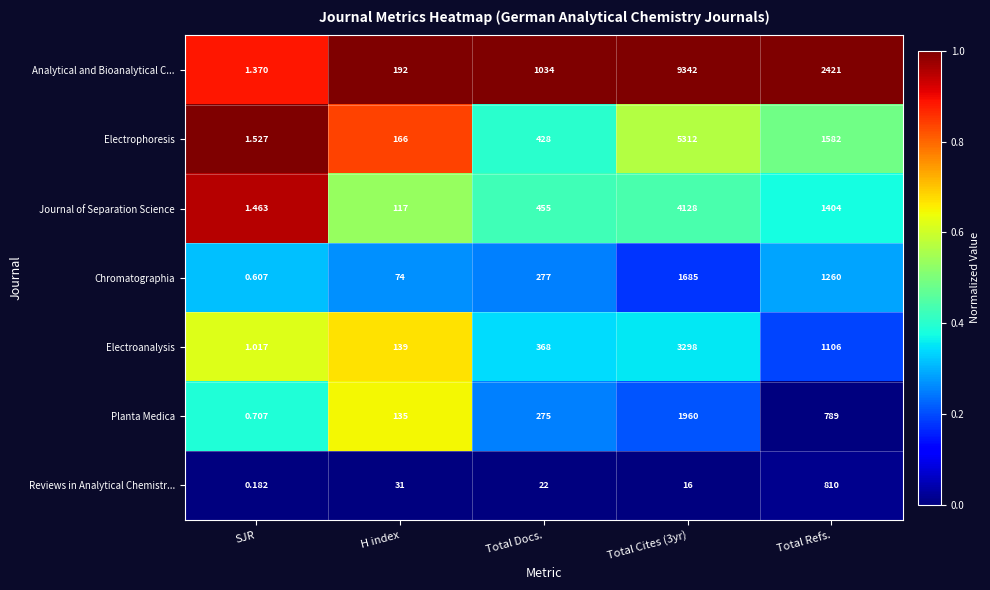

Is the value of Chromatographia at H index greater than the value of Planta Medica at Total Cites (3yr)?

No